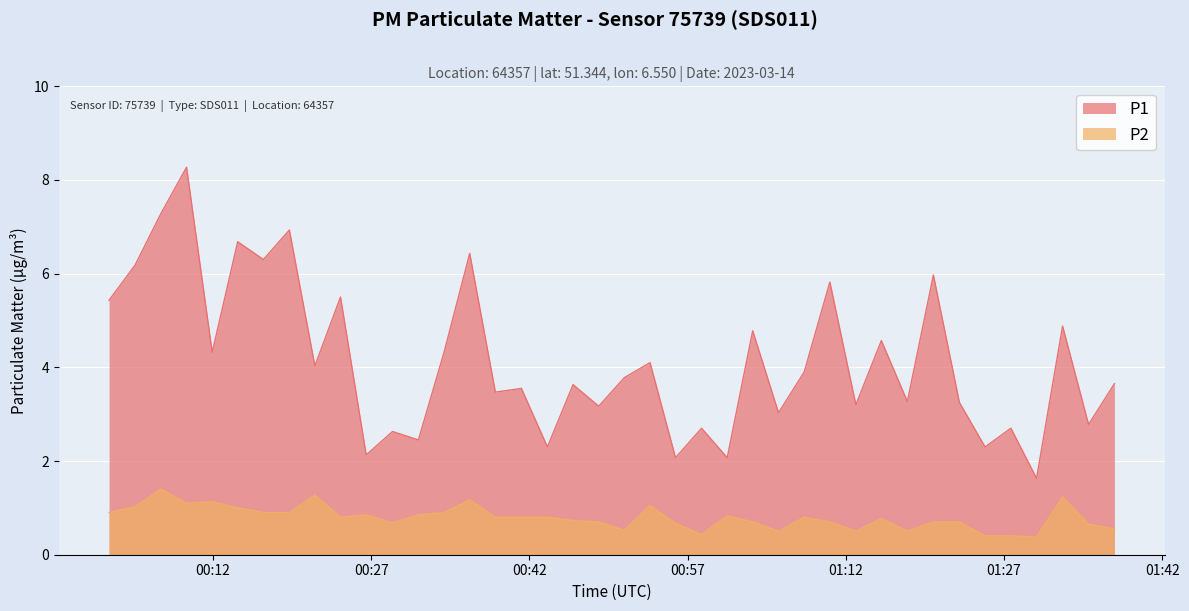

True or false: P1 and P2 intersect in this chart.

False